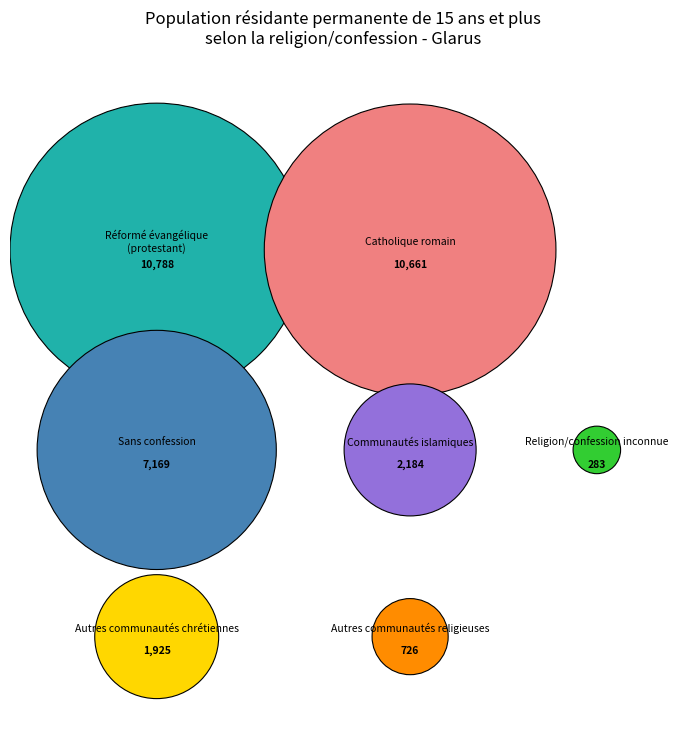

What is the change in value from Réformé évangélique (protestant) to Autres communautés chrétiennes?

-8863.1